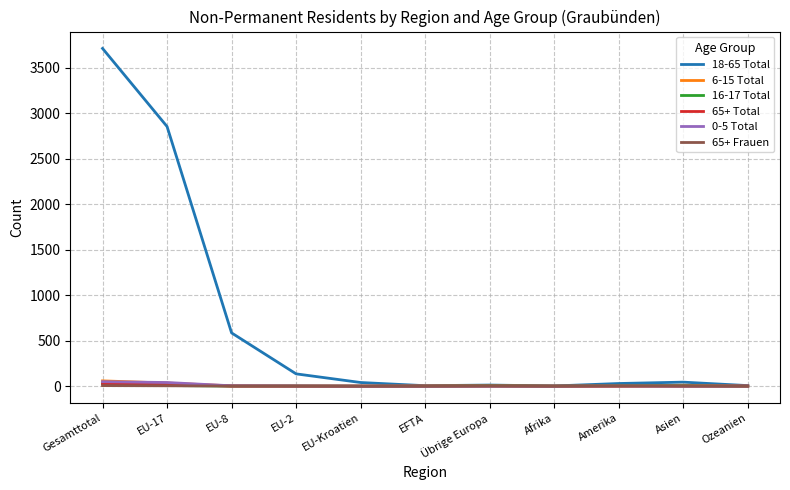

Is it true that 0-5 Total equals 0 at Afrika?

True